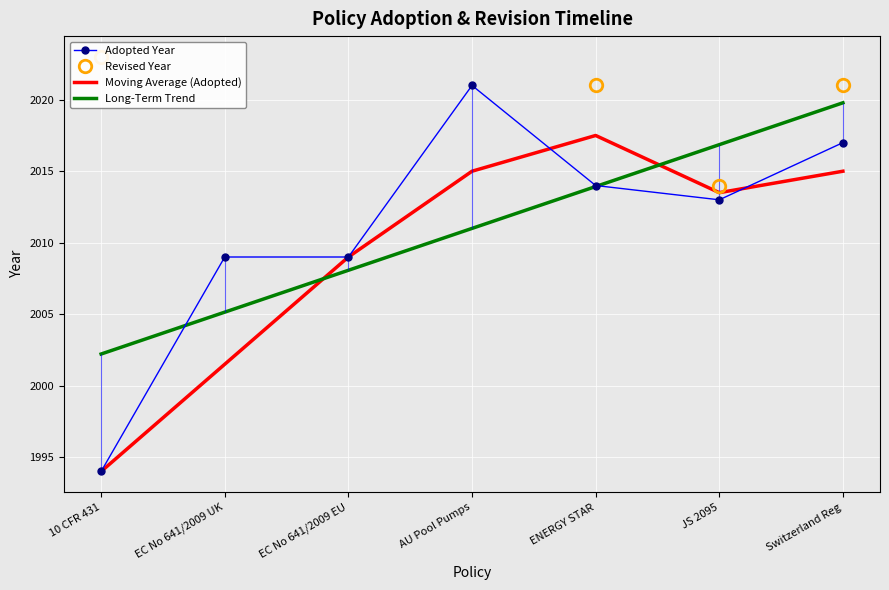

At which category does Moving Average (Adopted) reach its first local valley?

JS 2095